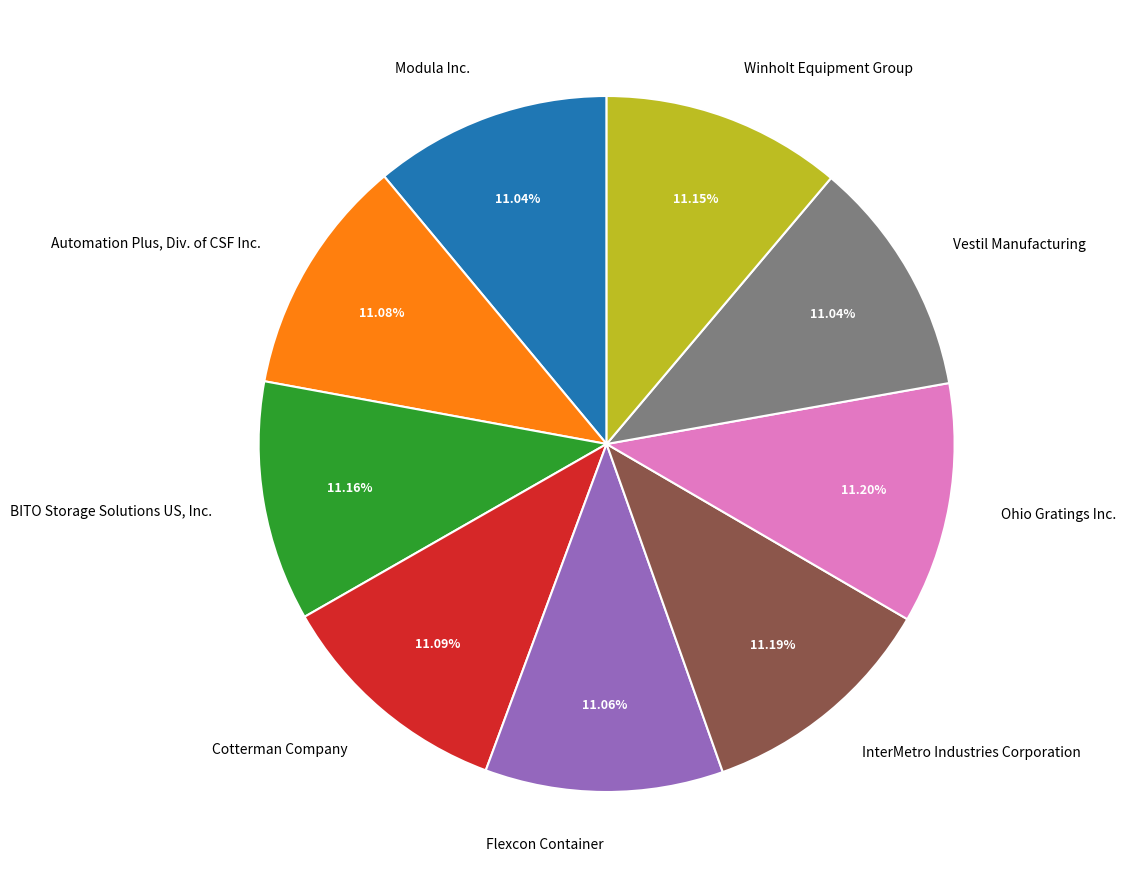

How many segments does this pie chart have?

9